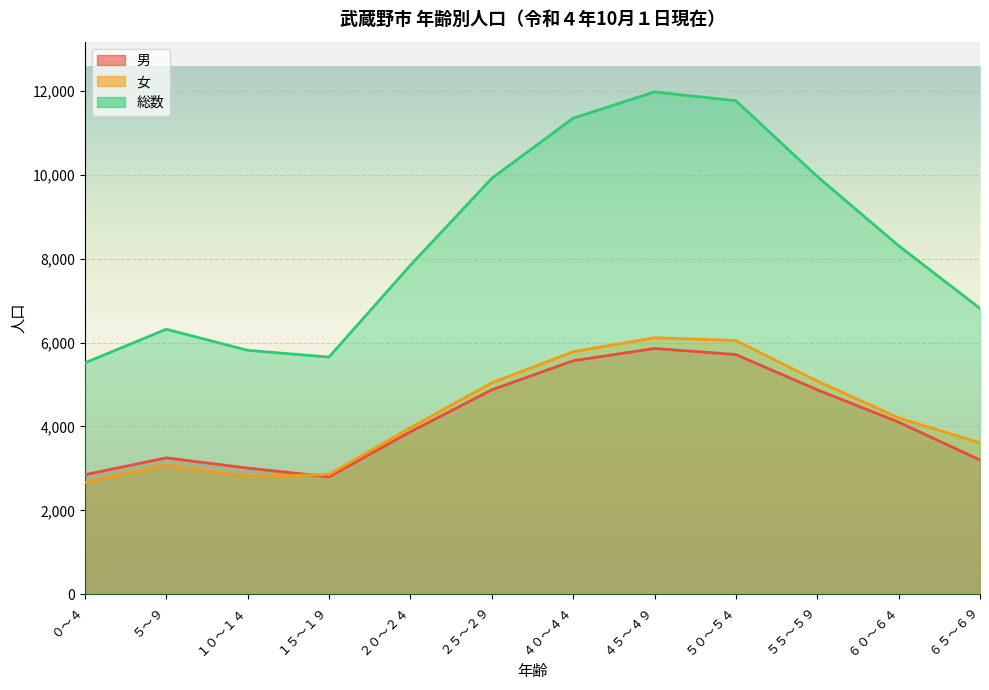

Reading left to right, extract all data points from this chart.

男: ０～４=2850	５～９=3252	１０～１４=3009	１５～１９=2799	２０～２４=3872	２５～２９=4873	４０～４４=5566	４５～４９=5858	５０～５４=5714	５５～５９=4874	６０～６４=4103	６５～６９=3202
女: ０～４=2666	５～９=3065	１０～１４=2806	１５～１９=2855	２０～２４=3970	２５～２９=5040	４０～４４=5780	４５～４９=6114	５０～５４=6047	５５～５９=5083	６０～６４=4204	６５～６９=3610
総数: ０～４=5516	５～９=6317	１０～１４=5815	１５～１９=5654	２０～２４=7842	２５～２９=9913	４０～４４=11346	４５～４９=11972	５０～５４=11761	５５～５９=9957	６０～６４=8307	６５～６９=6812